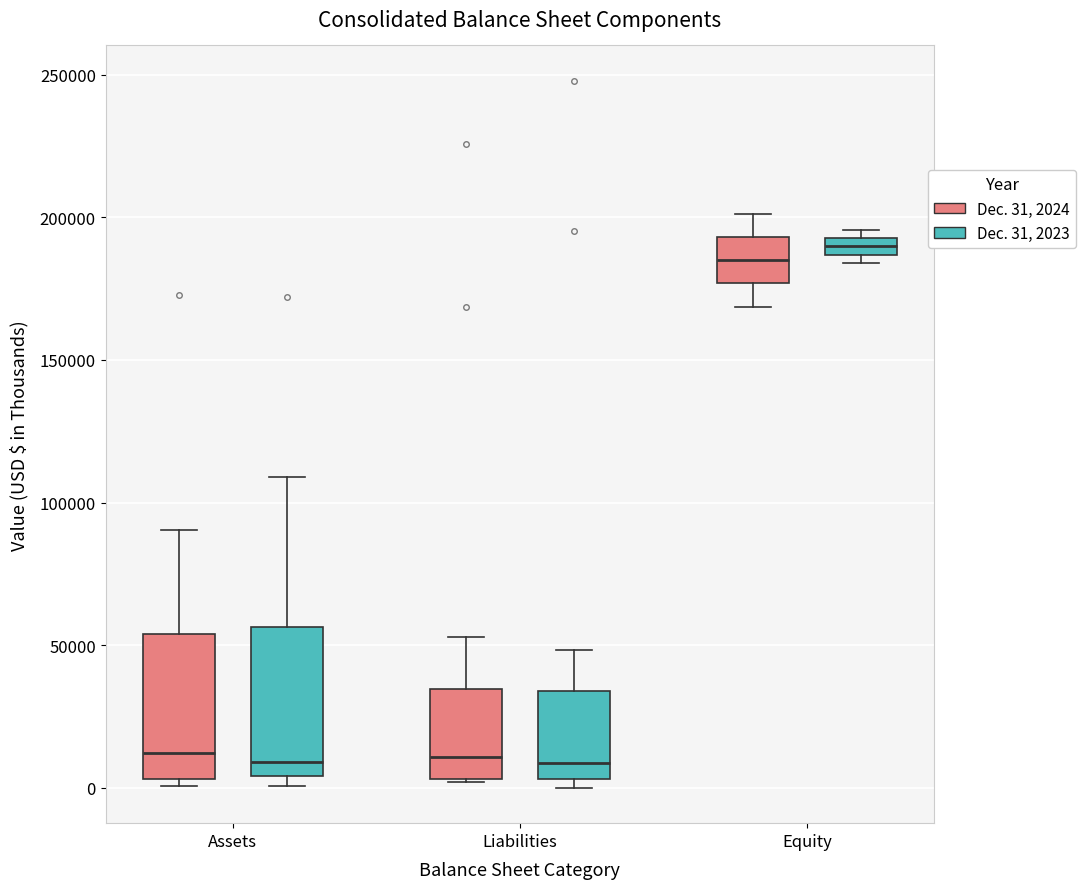

Where is the upper edge of the box for Equity (Dec. 31, 2023) on the y-axis? The values are not printed on the chart, so give them approximately, as read against the axis.

195000